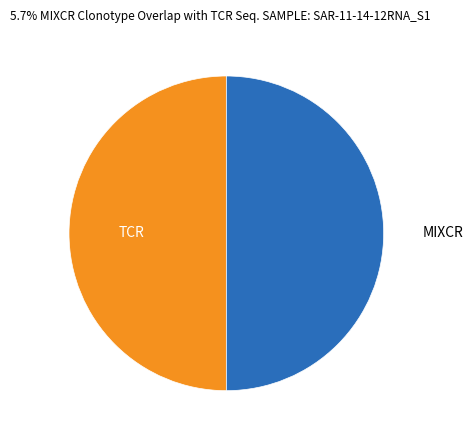

True or false: MIXCR accounts for 36% of the total.

False